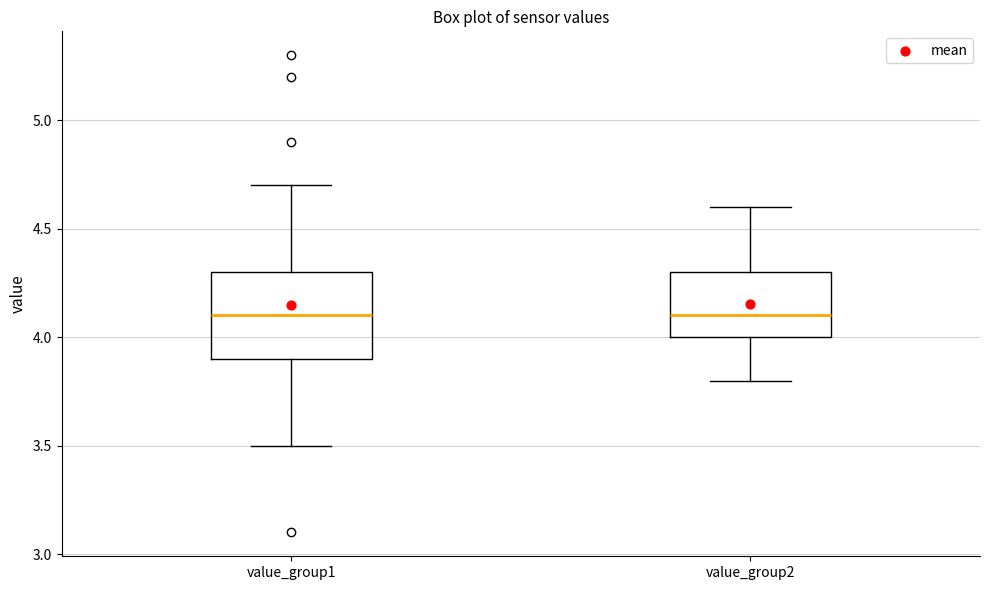

Which box is the tallest, from its lower edge to its upper edge?

value_group1